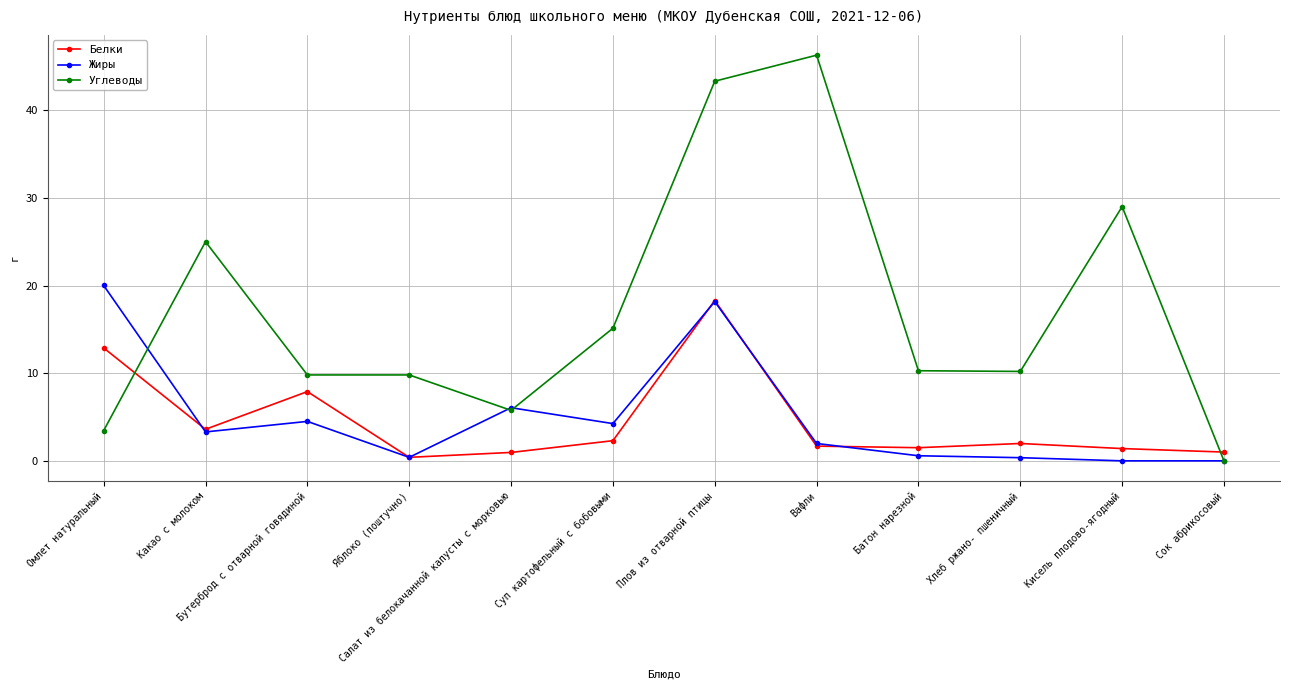

How many positive values does the Углеводы series have?

11